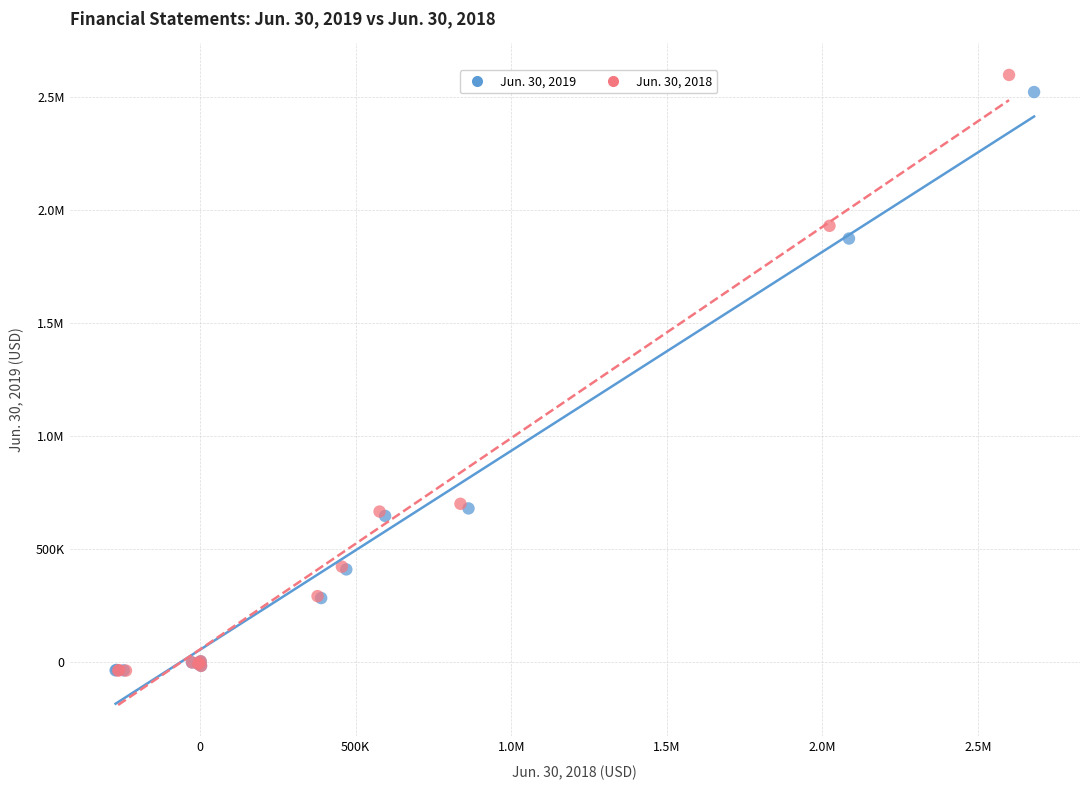

What are all the series names shown in the legend?

Jun. 30, 2019, Jun. 30, 2018